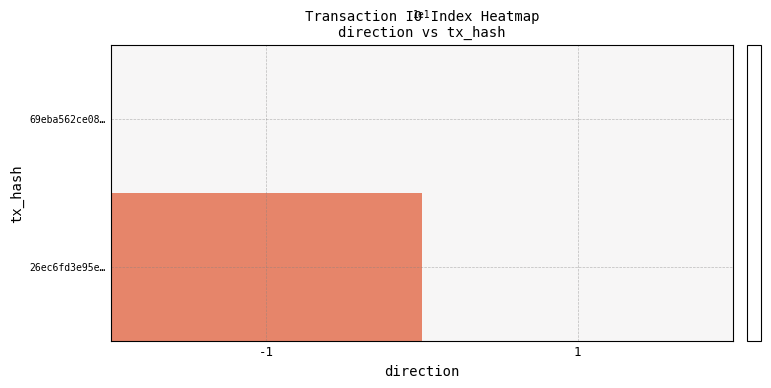

Reading right to left, extract all data points from this chart.

69eba562ce08…: 1=0	-1=0
26ec6fd3e95e…: 1=0	-1=11